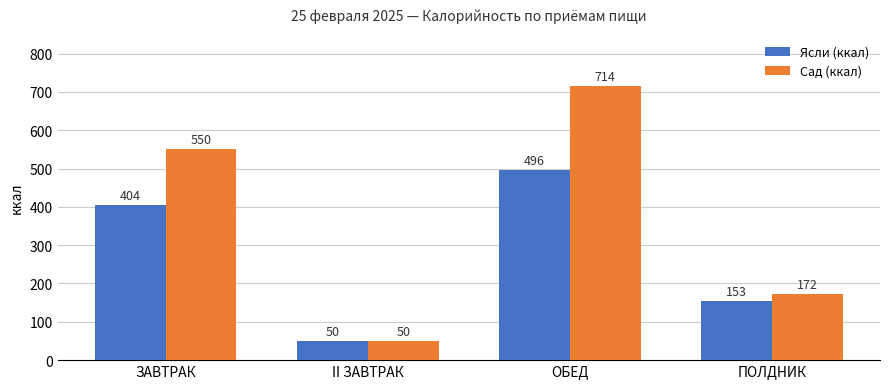

How many values in the Ясли (ккал) series are below 404?

2